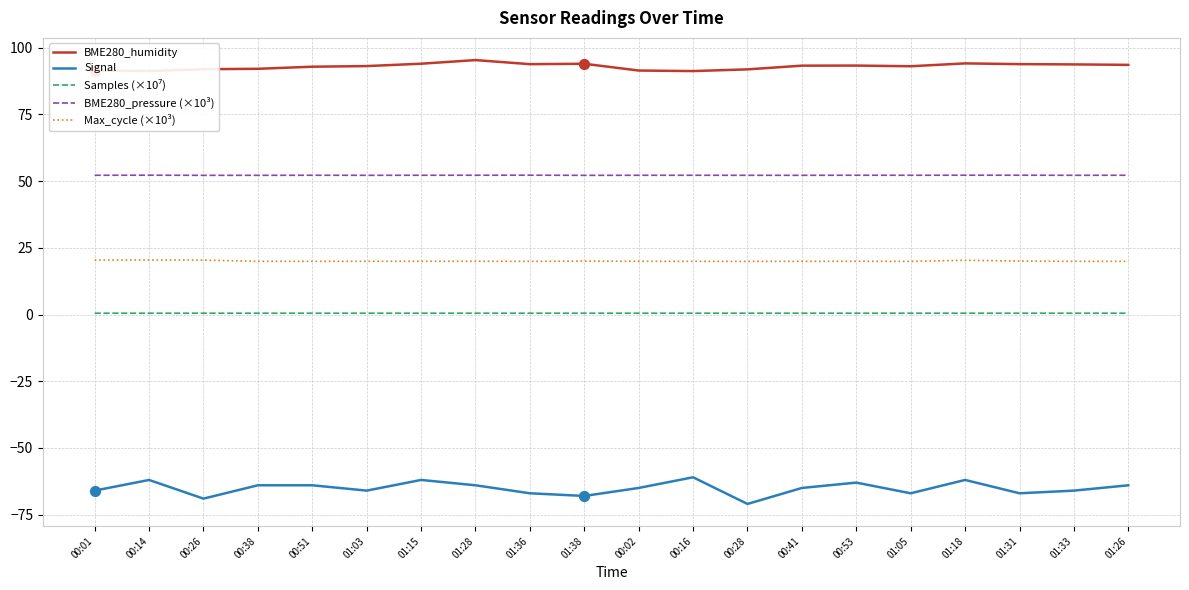

Which series has the largest total across all categories?

BME280_humidity